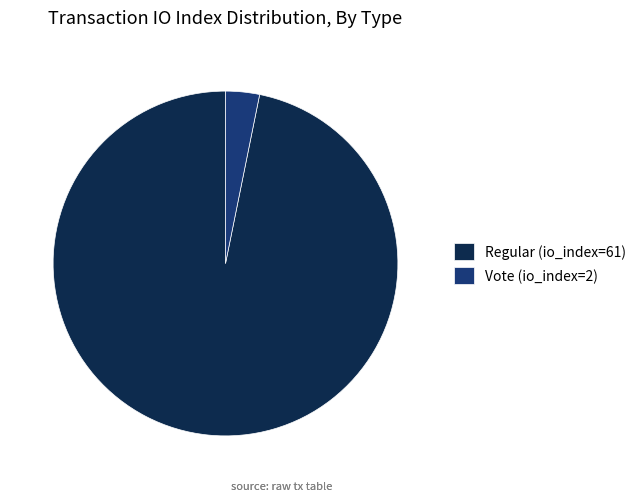

Do Regular (io_index=61) and Vote (io_index=2) together represent more than half of the pie?

Yes